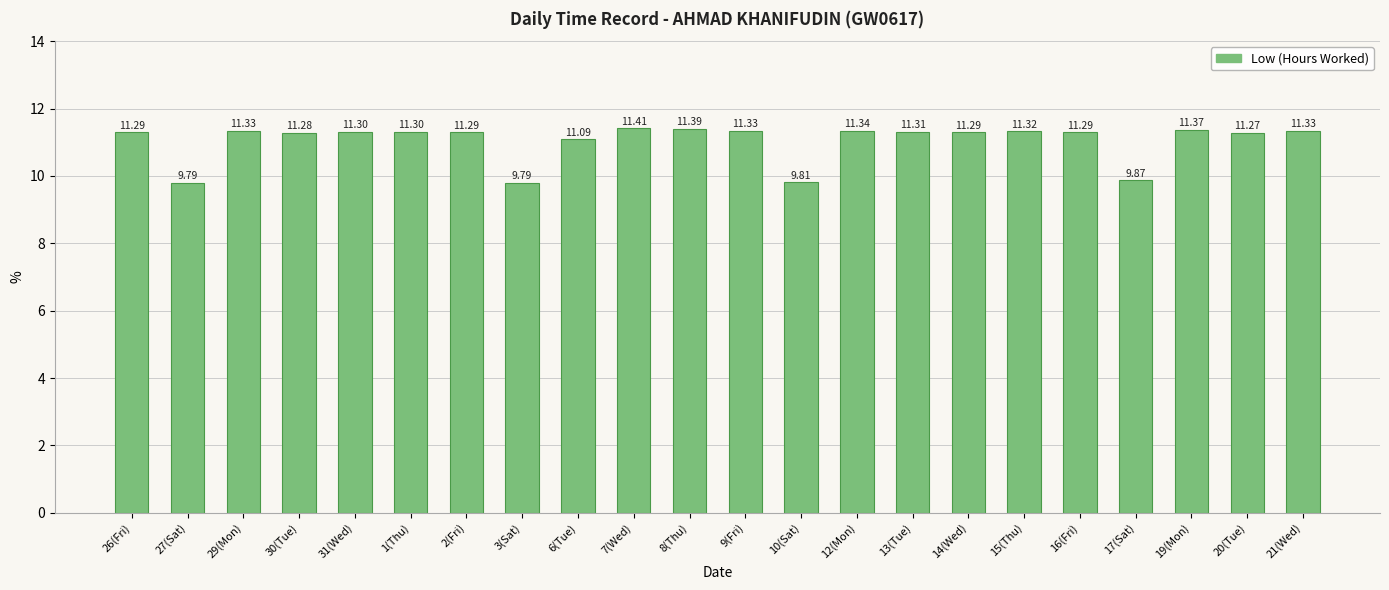

What is the average value?

11.0